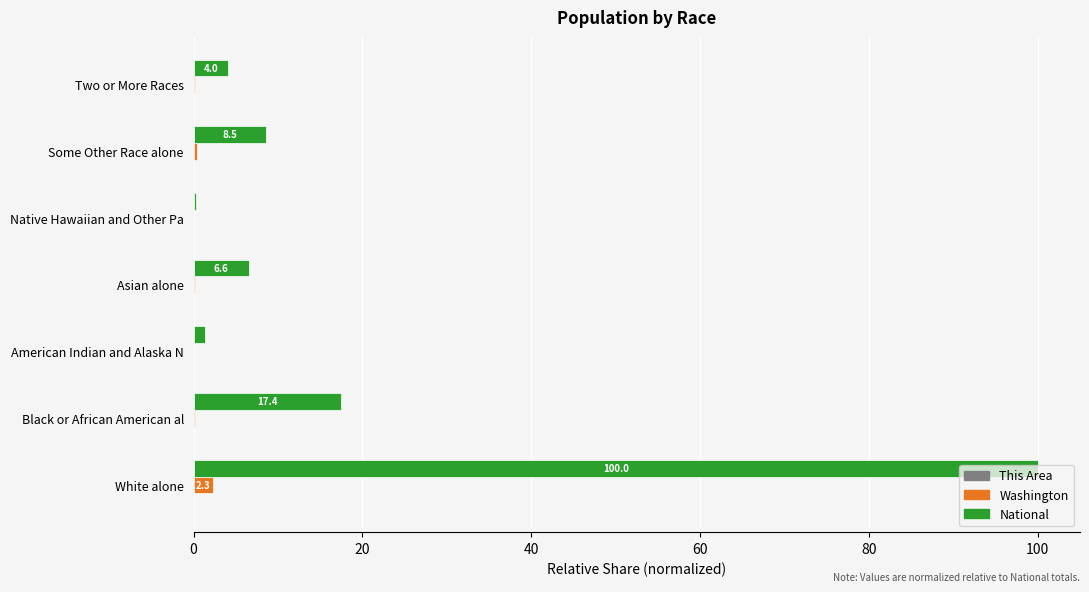

The value of National at Some Other Race alone is 8.5. True or false?

True